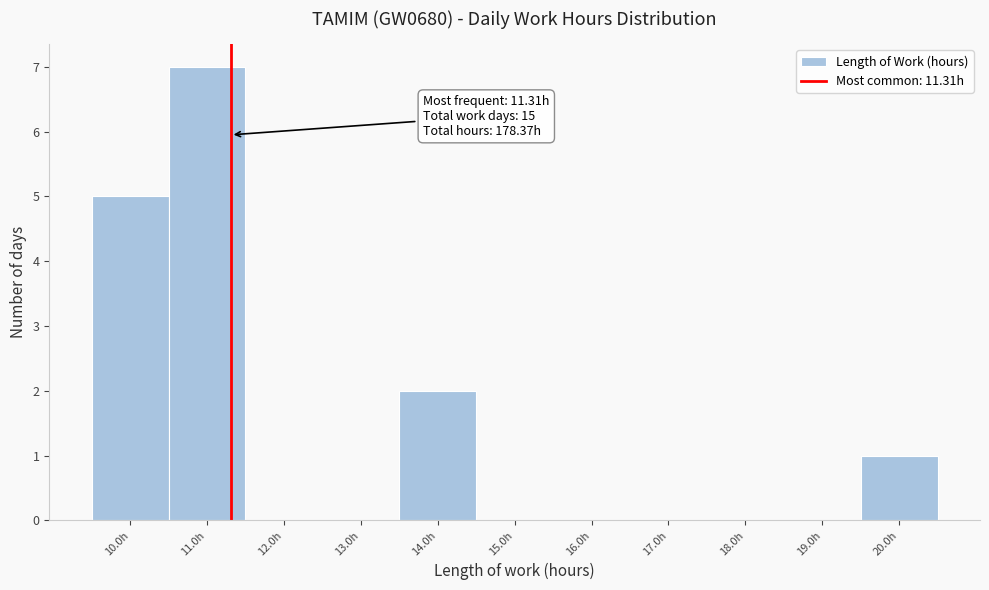

Over which range of the x-axis is the bar tallest?

10.5 to 11.5